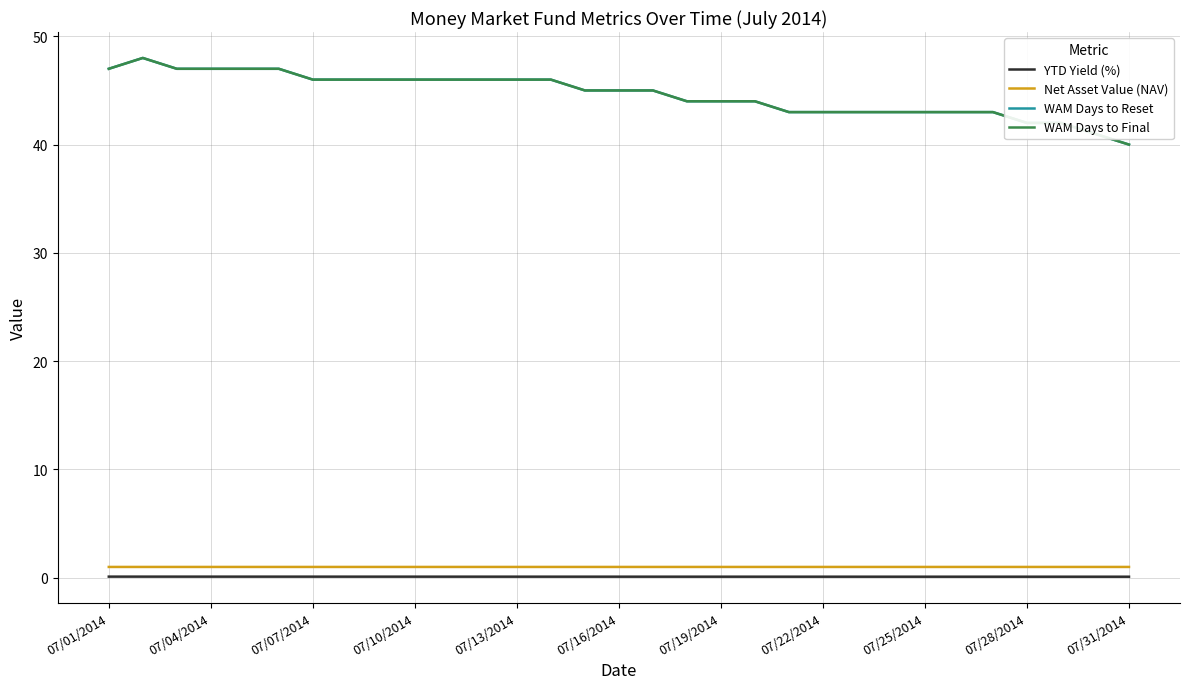

Reading left to right, what are all the values shown in this chart?

YTD Yield (%): 0.1	0.1	0.1	0.1	0.1	0.1	0.1	0.1	0.1	0.1	0.1	0.1	0.1	0.1	0.1	0.1	0.1	0.1	0.1	0.1	0.1	0.1	0.1	0.1	0.1	0.1	0.1	0.1	0.1	0.1	0.1
Net Asset Value (NAV): 1.0	1.0	1.0	1.0	1.0	1.0	1.0	1.0	1.0	1.0	1.0	1.0	1.0	1.0	1.0	1.0	1.0	1.0	1.0	1.0	1.0	1.0	1.0	1.0	1.0	1.0	1.0	1.0	1.0	1.0	1.0
WAM Days to Reset: 47.0	48.0	47.0	47.0	47.0	47.0	46.0	46.0	46.0	46.0	46.0	46.0	46.0	46.0	45.0	45.0	45.0	44.0	44.0	44.0	43.0	43.0	43.0	43.0	43.0	43.0	43.0	42.0	42.0	41.0	40.0
WAM Days to Final: 47.0	48.0	47.0	47.0	47.0	47.0	46.0	46.0	46.0	46.0	46.0	46.0	46.0	46.0	45.0	45.0	45.0	44.0	44.0	44.0	43.0	43.0	43.0	43.0	43.0	43.0	43.0	42.0	42.0	41.0	40.0